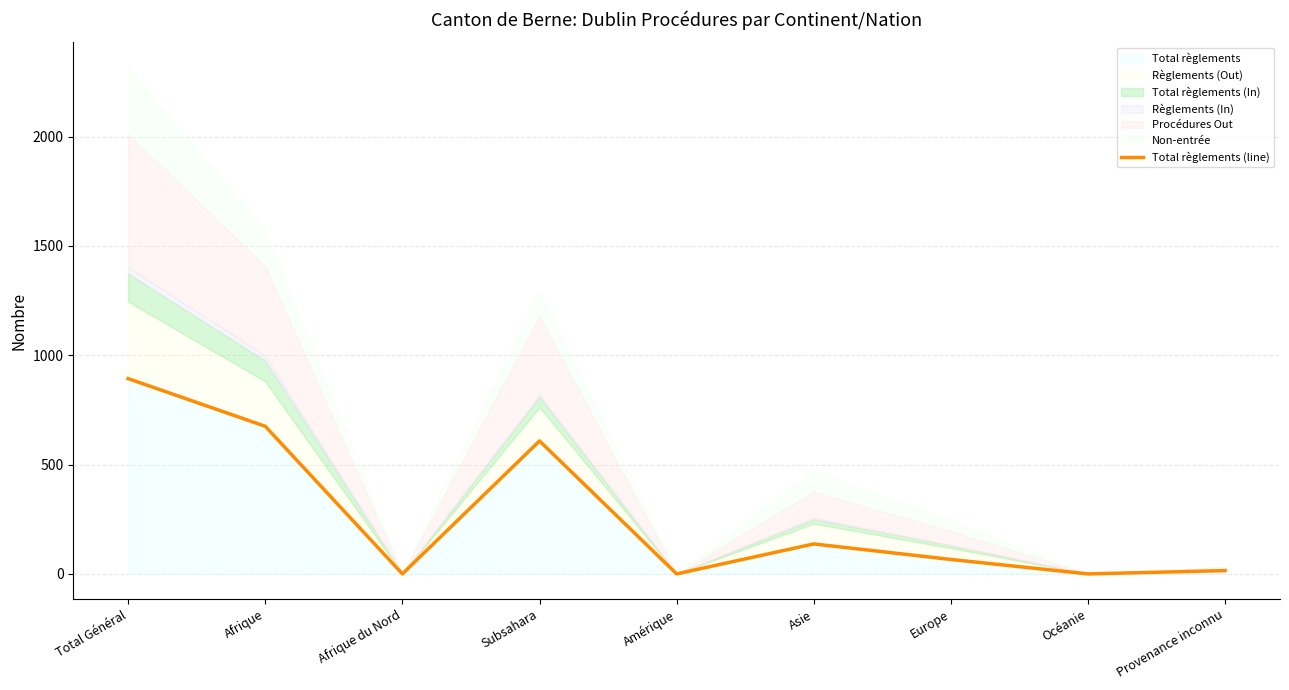

What is the approximate value at Total Général?

893